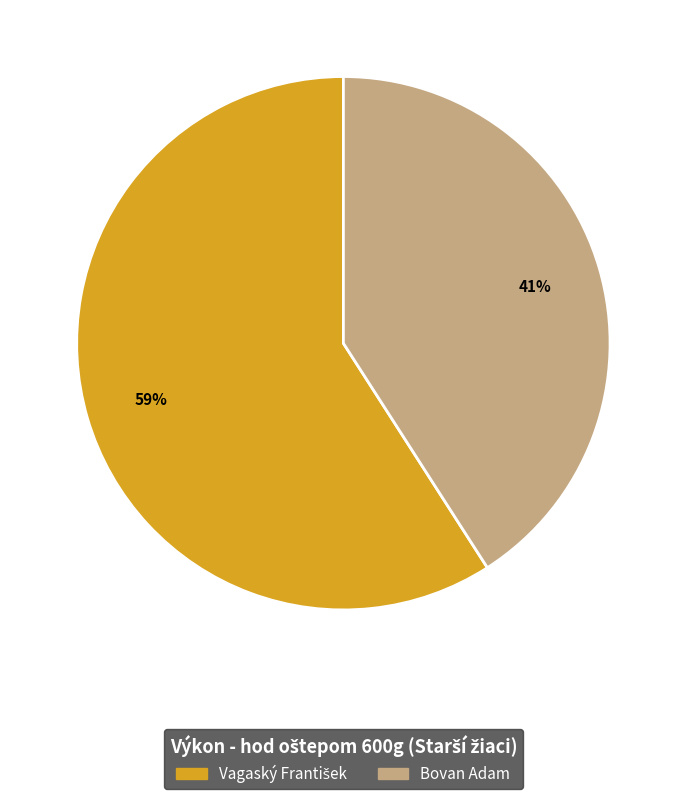

The Bovan Adam slice represents 41% of the pie. True or false?

True